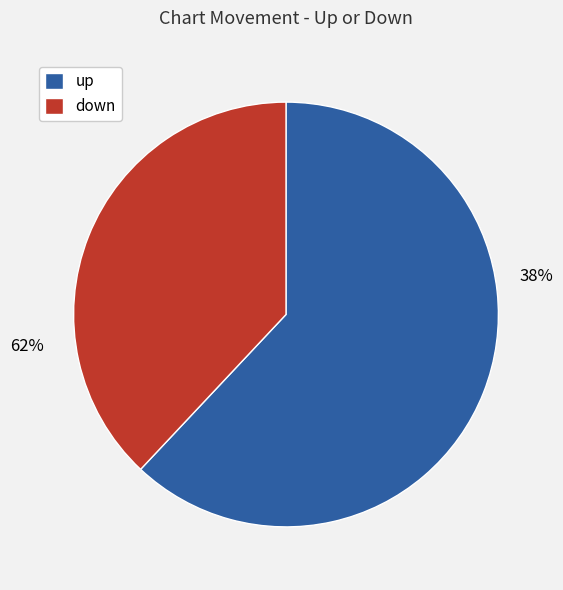

Do down and up together represent more than half of the pie?

Yes